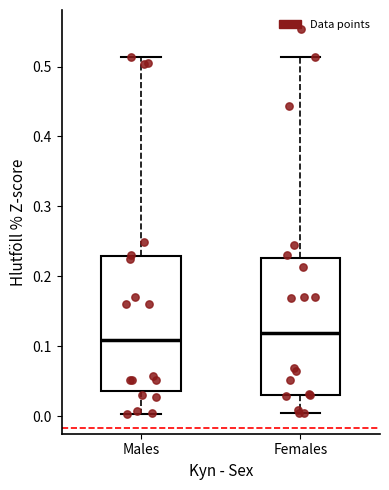

Reading left to right, read every box against the y-axis: the position of its median line, the range the box covers, and the ends of its whiskers. The values are not printed on the chart, so give them approximately, as read against the axis.

Males: median 0.11, box 0.04 to 0.23, whiskers 0.00 to 0.51
Females: median 0.12, box 0.03 to 0.23, whiskers 0.00 to 0.51